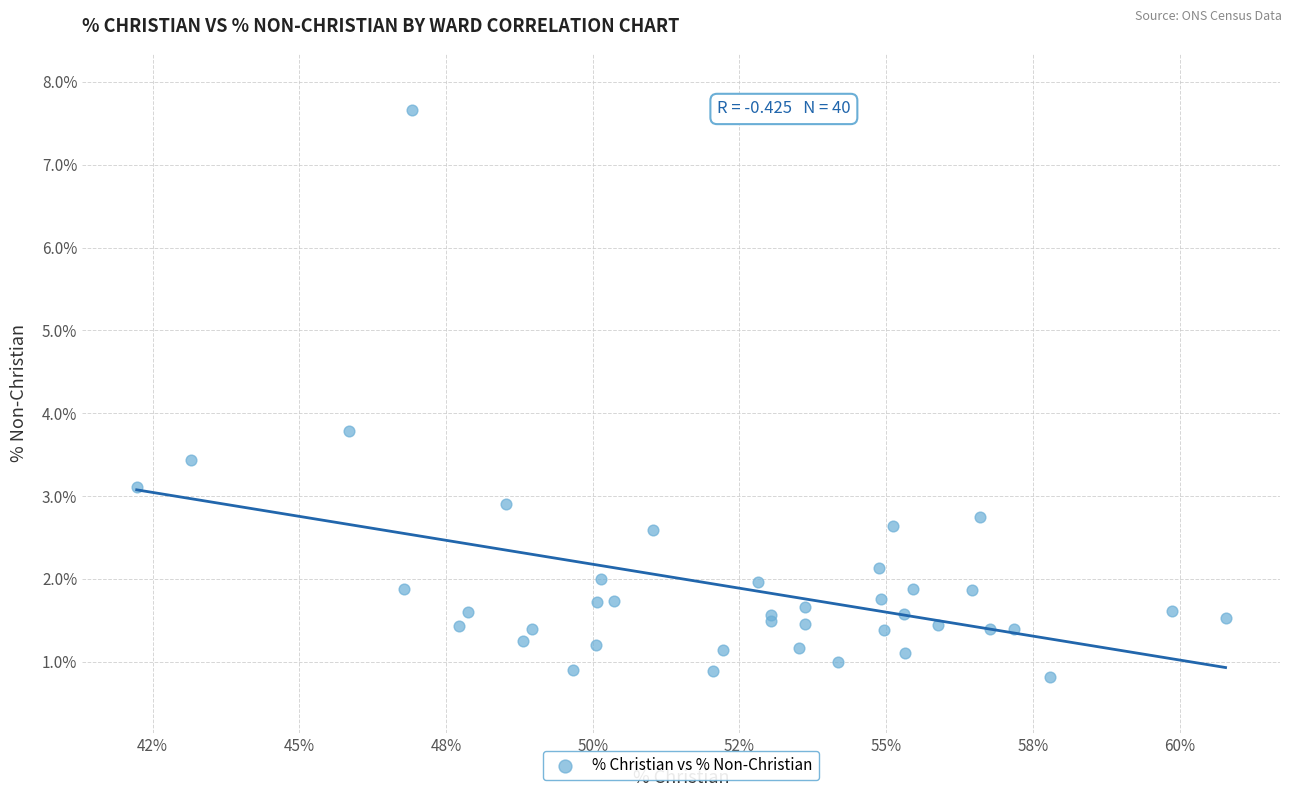

What Y value in the scatter plot is closest to 4?

3.8